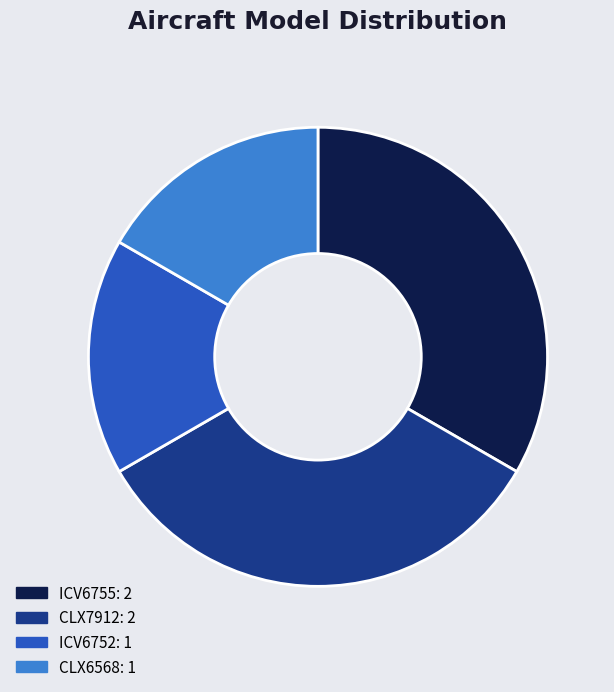

Count the number of slices in the pie.

4